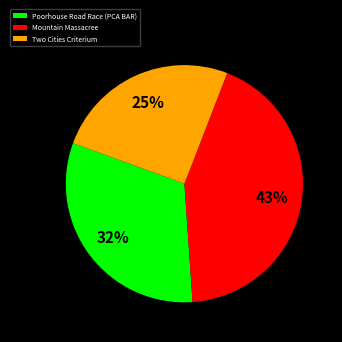

Combined, do Poorhouse Road Race (PCA BAR) and Mountain Massacree account for over 50%?

Yes